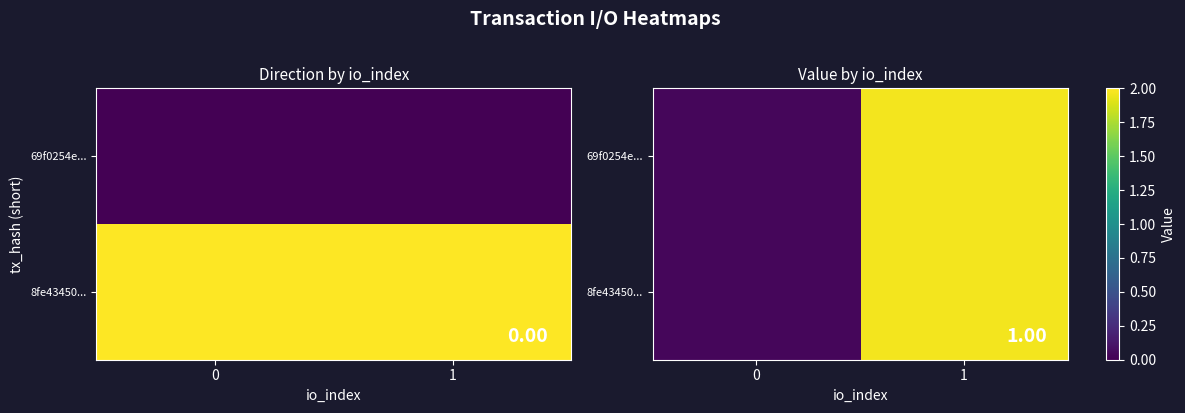

What is the difference between the maximum and minimum values in the 69f0254e... series?

1.9